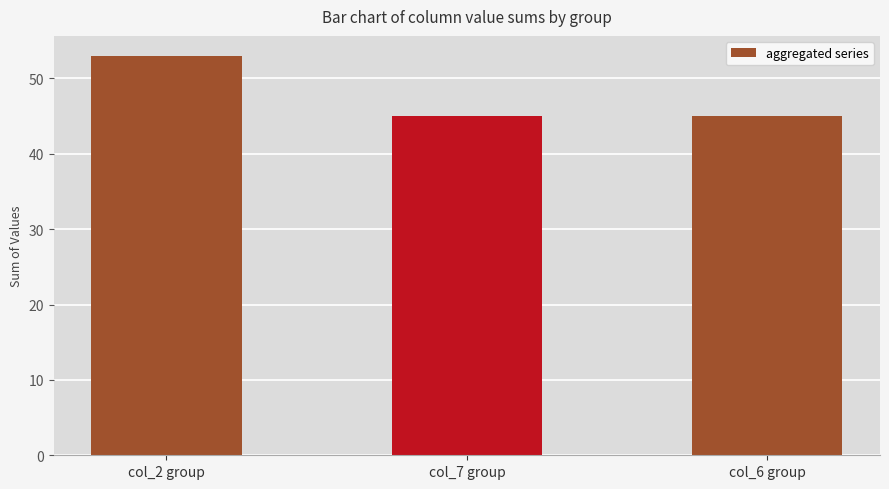

What position from the left is col_6 group?

3